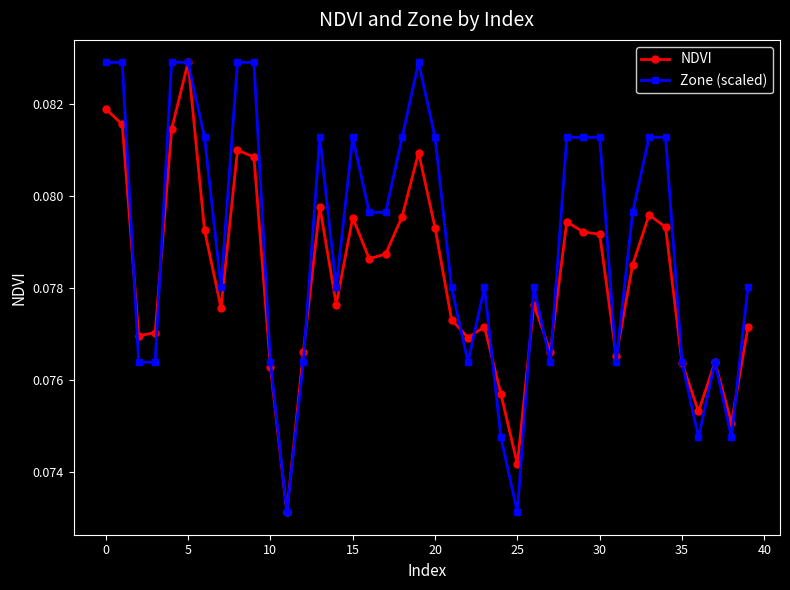

Is this an area chart (filled region under the line)?

No